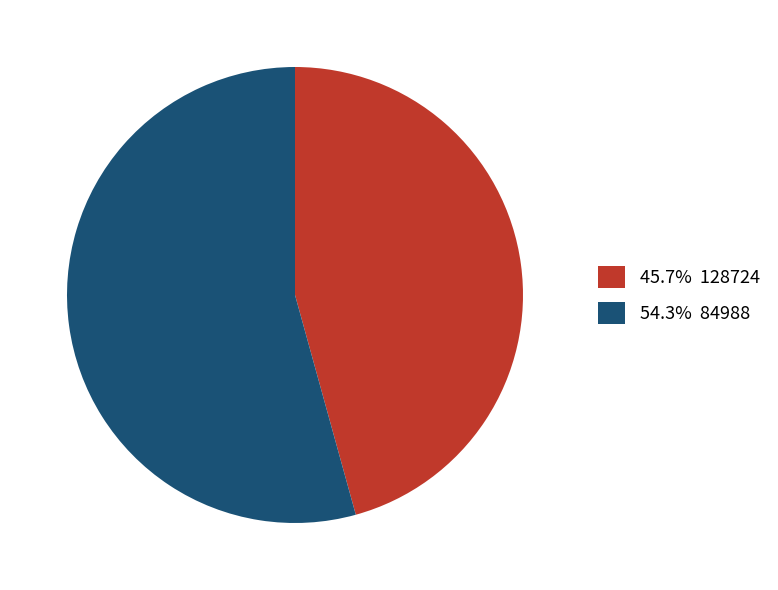

How many slices are in this pie chart?

2